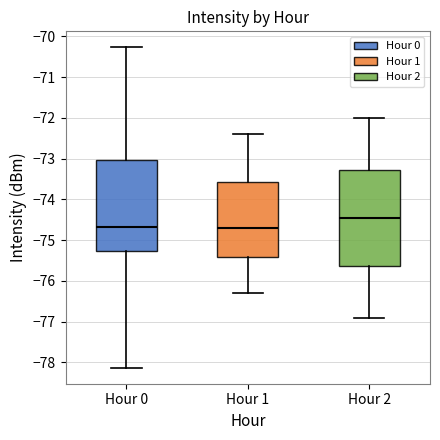

Reading left to right, read every box against the y-axis: the position of its median line, the range the box covers, and the ends of its whiskers. The values are not printed on the chart, so give them approximately, as read against the axis.

Hour 0: median -74.7, box -75.3 to -73.0, whiskers -78.1 to -70.3
Hour 1: median -74.7, box -75.4 to -73.6, whiskers -76.3 to -72.4
Hour 2: median -74.4, box -75.6 to -73.3, whiskers -76.9 to -72.0